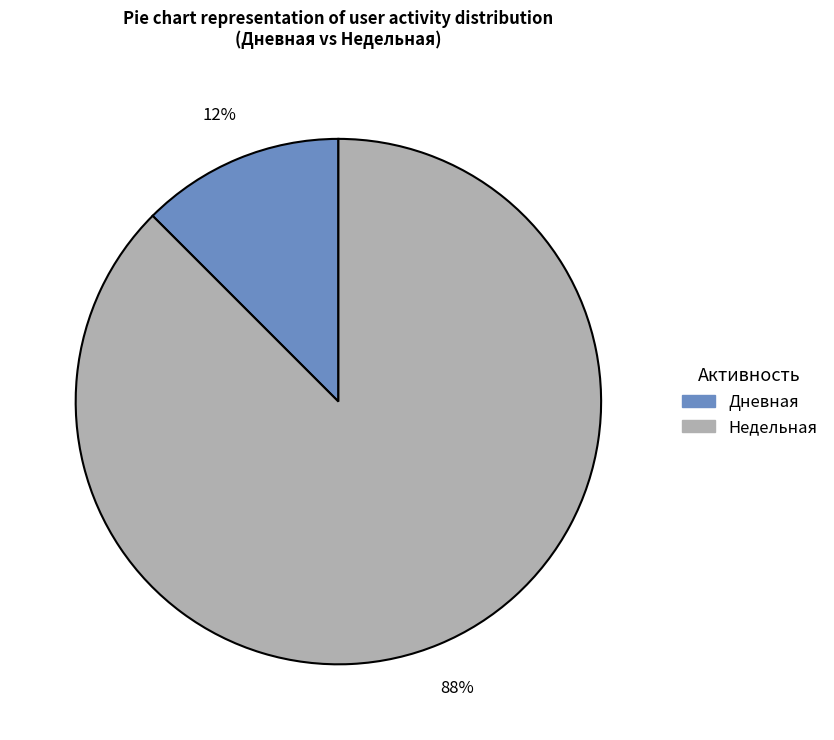

Is it true that Дневная is 12% of the pie?

True